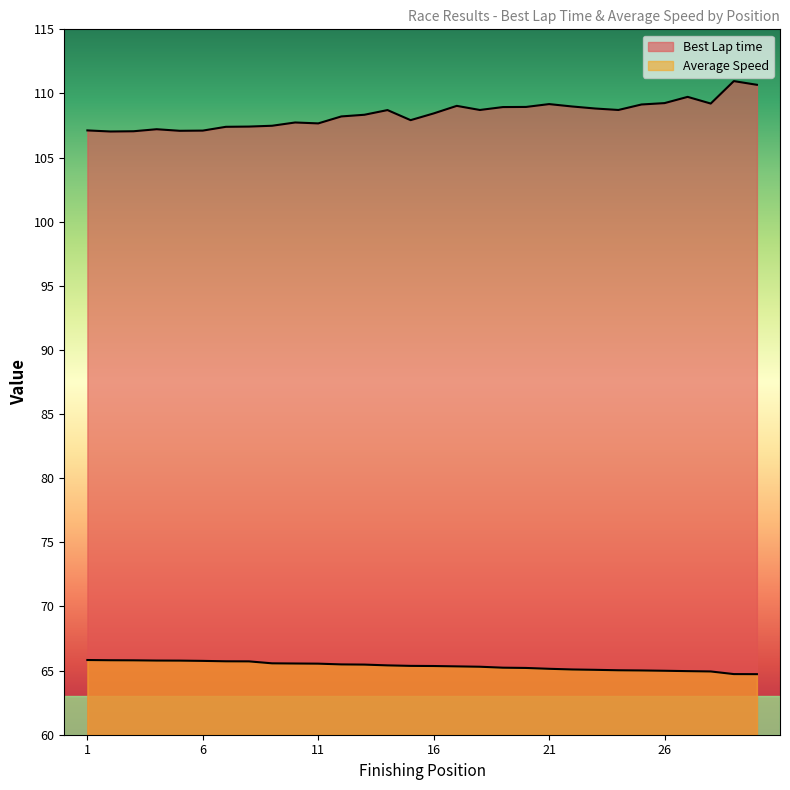

What is the value of the Average Speed point at the 1st from the left?

65.8